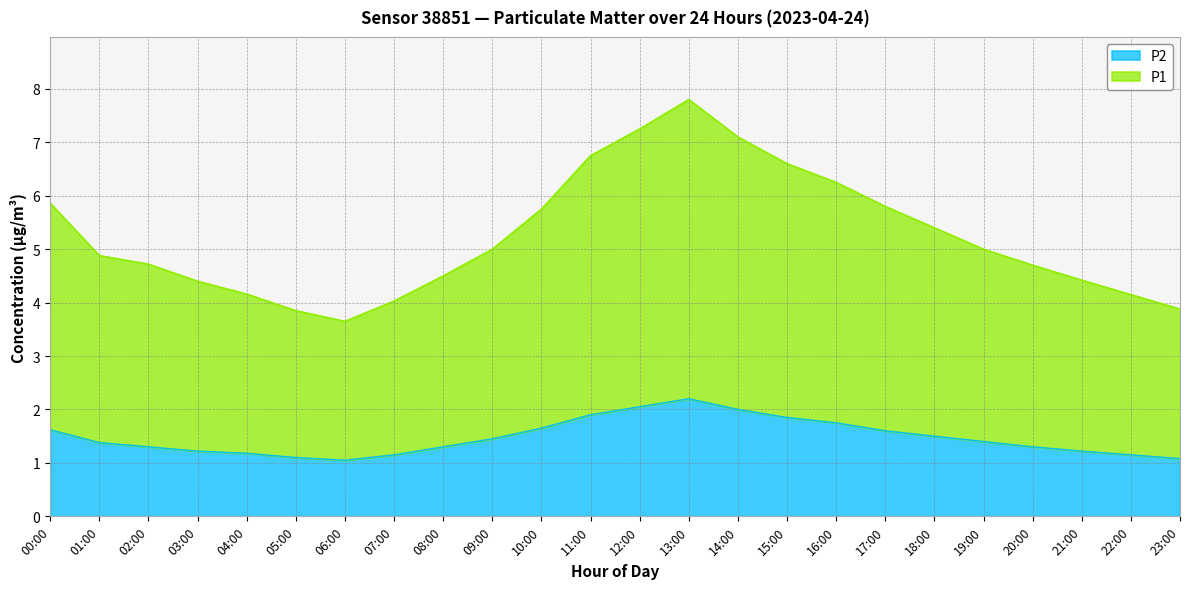

How many distinct data groups are displayed?

2